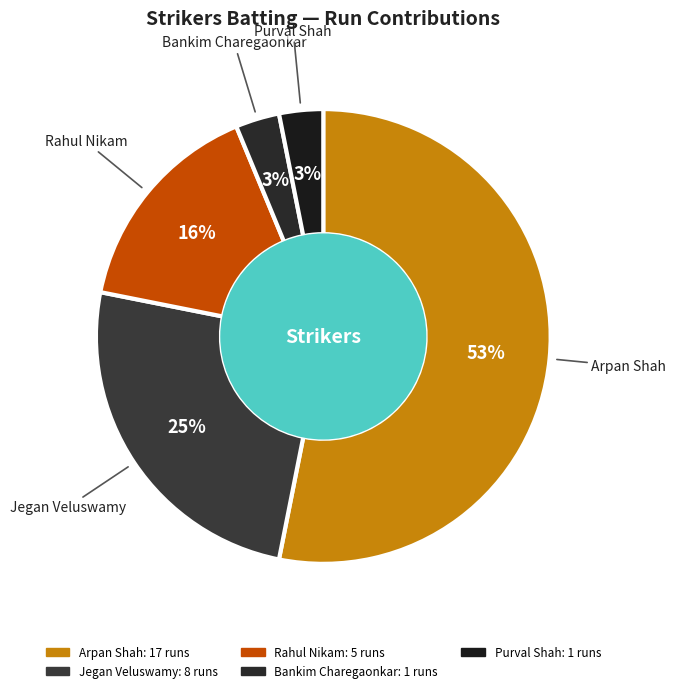

What percentage is the Purval Shah slice, to the nearest percent?

3%